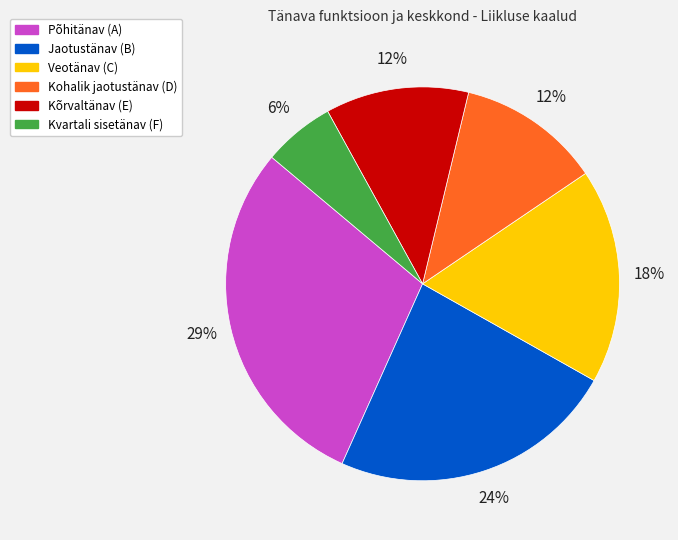

Count the number of slices in the pie.

6